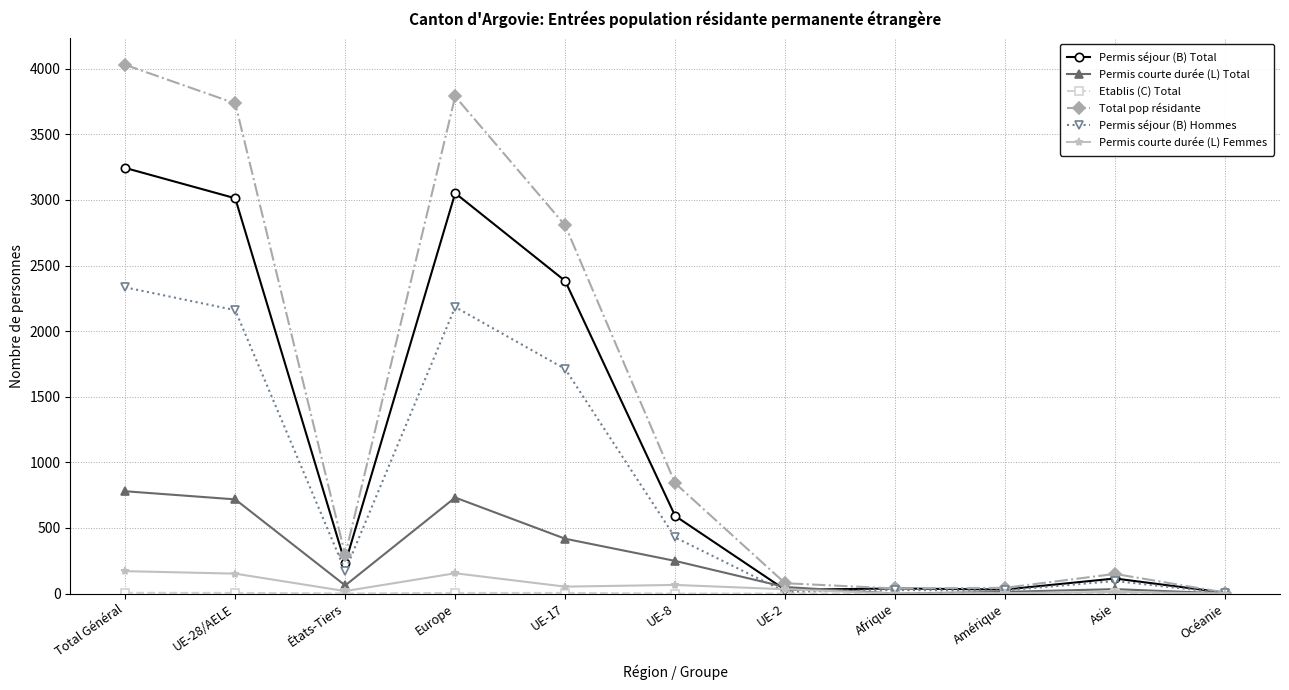

True or false: Permis séjour (B) Hommes has more than 0 points higher than both neighbors.

True